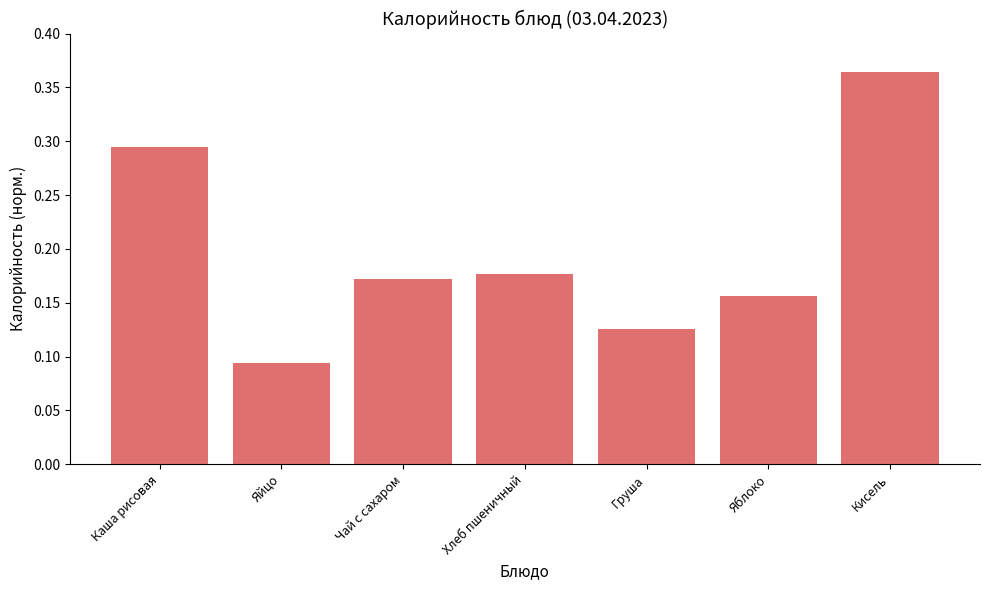

Which label corresponds to the largest value in the chart?

Кисель